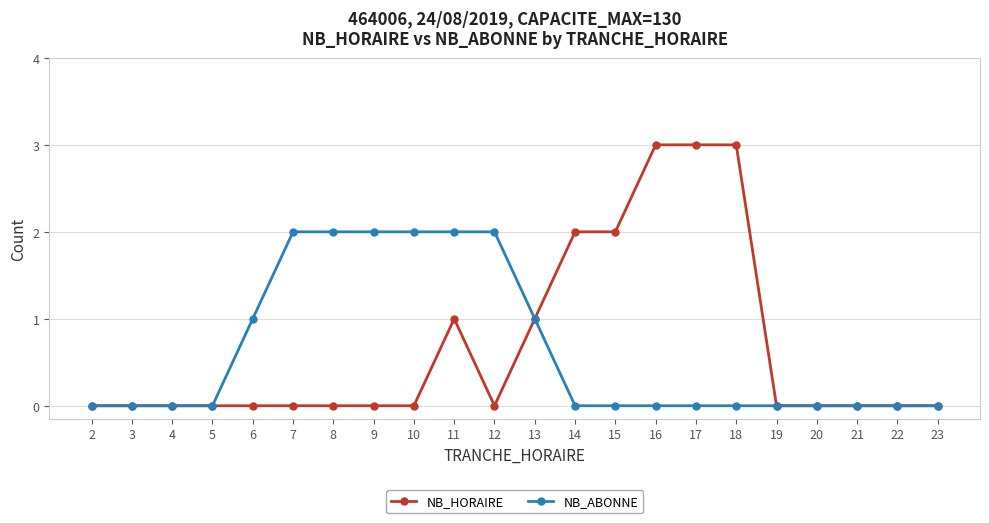

Between 9 and 19, which series saw the biggest shift?

NB_ABONNE